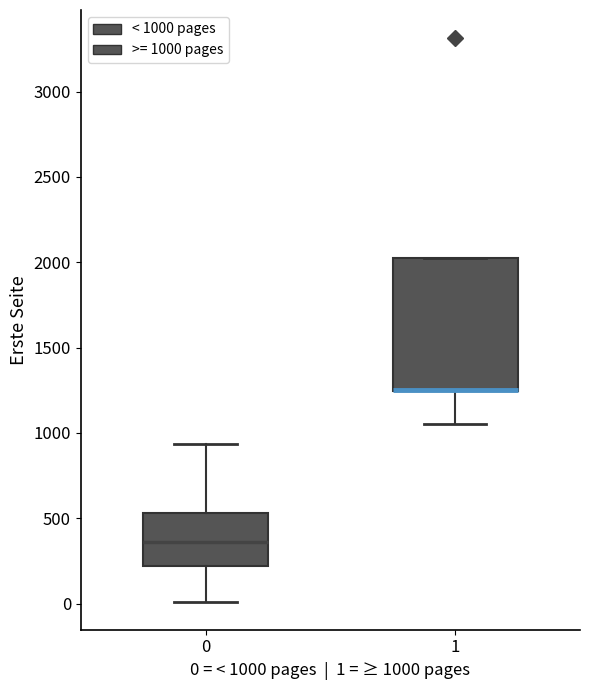

Reading left to right, read every box against the y-axis: the position of its median line, the range the box covers, and the ends of its whiskers. The values are not printed on the chart, so give them approximately, as read against the axis.

0: median 350, box 200 to 550, whiskers 0 to 950
1: median 1250 (drawn on the box's lower edge), box 1250 to 2050, whiskers 1050 to 2050